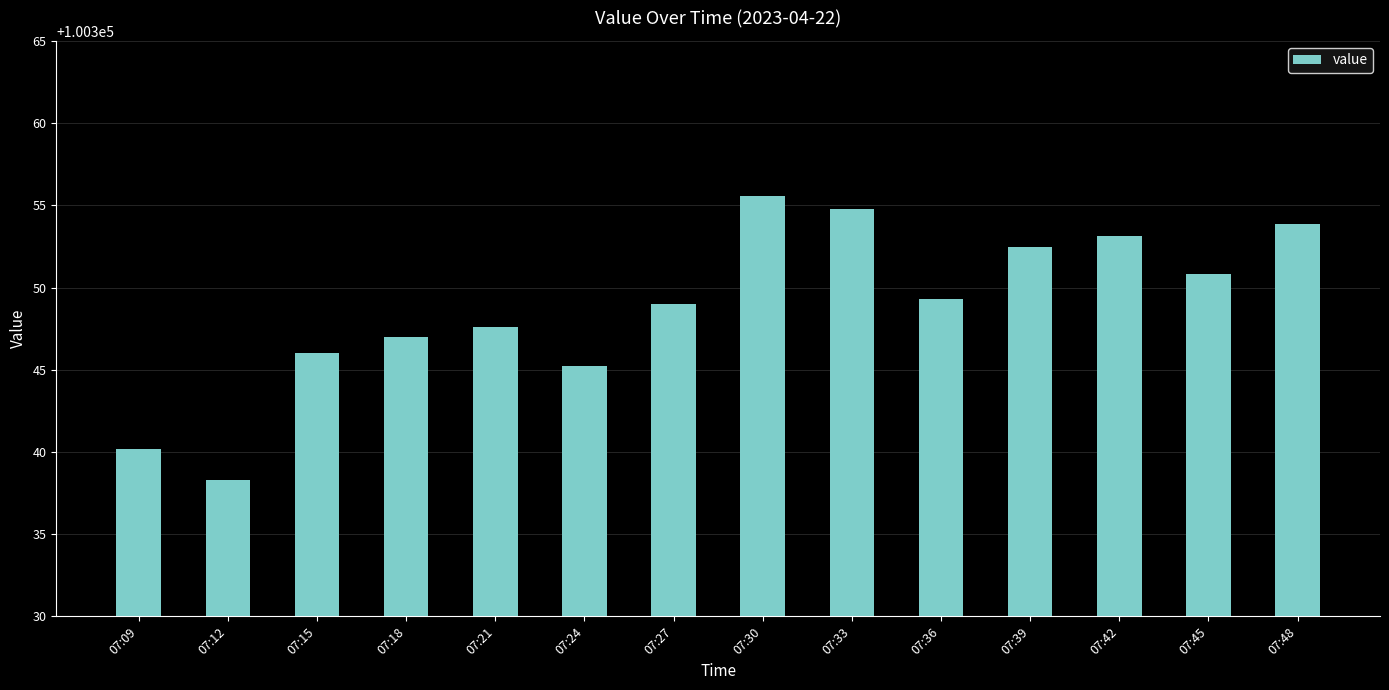

Approximately how many times larger is the value at 07:27 compared to 07:42?

1.0